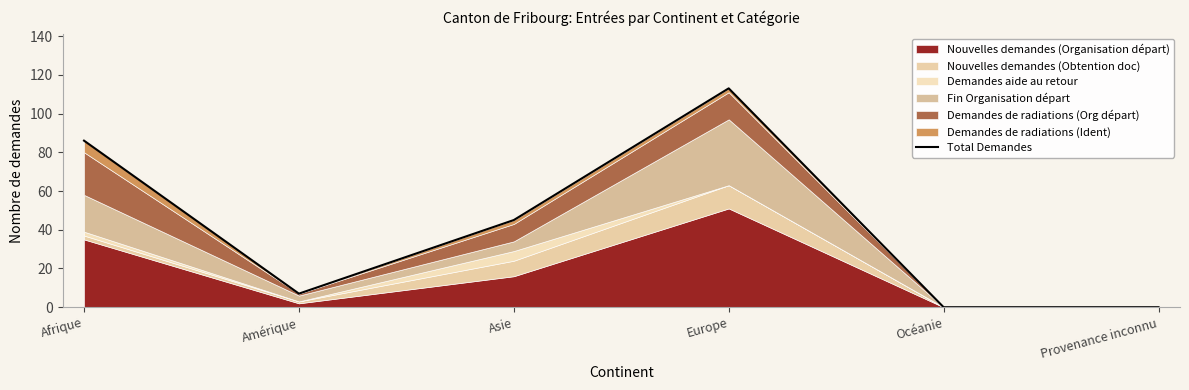

How many points are lower than both their immediate neighbors (excluding endpoints)?

1